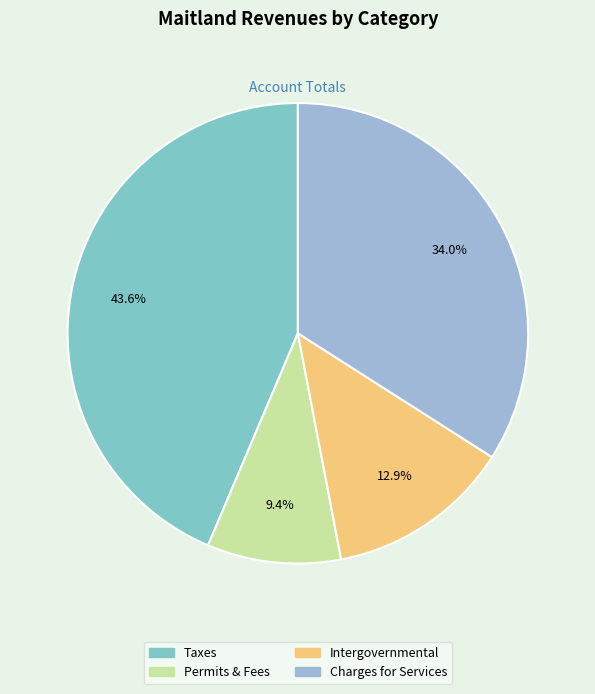

Combined, do Intergovernmental and Permits & Fees account for over 50%?

No